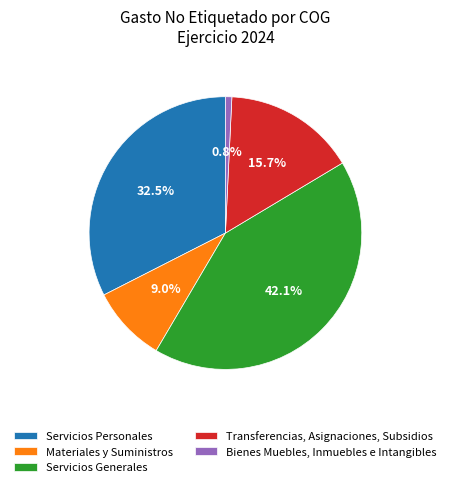

What portion of the pie excludes Materiales y Suministros?

91.0%